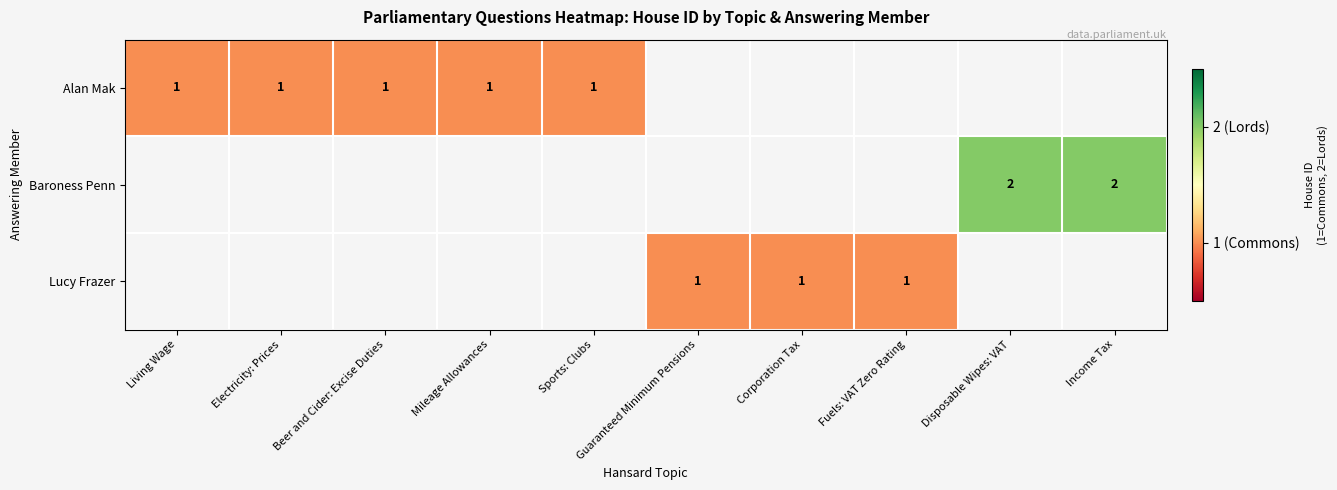

How many values in row_1 are above zero?

2